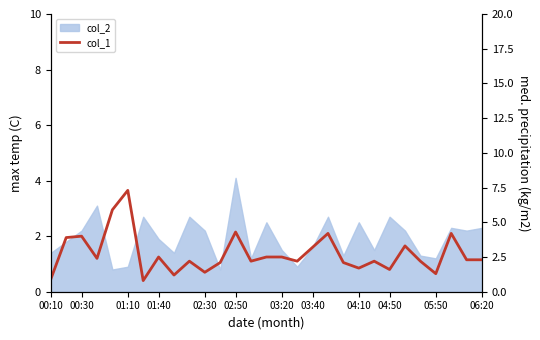

True or false: the data shows 0.8 at 24.

False